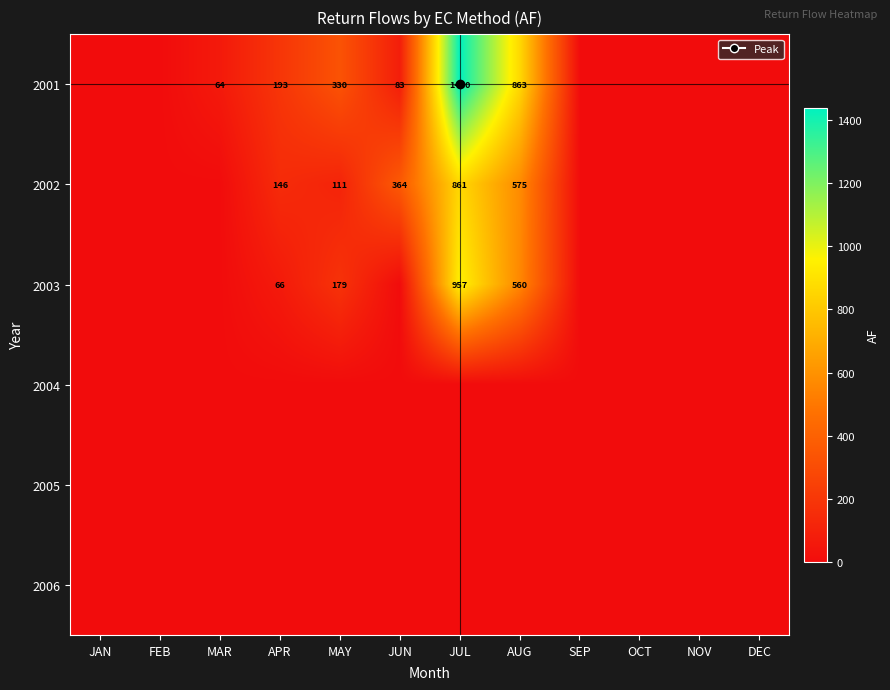

List the series in order of their peak value, lowest first.

2004, 2005, 2006, 2002, 2003, 2001